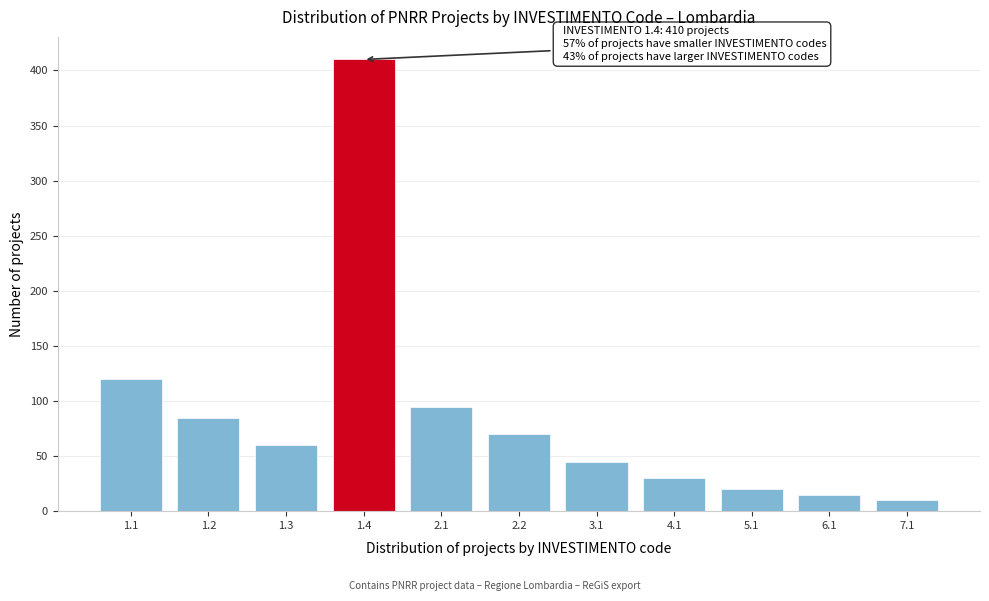

Reading left to right, what are all the values shown in this chart?

120	85	60	410	95	70	45	30	20	15	10